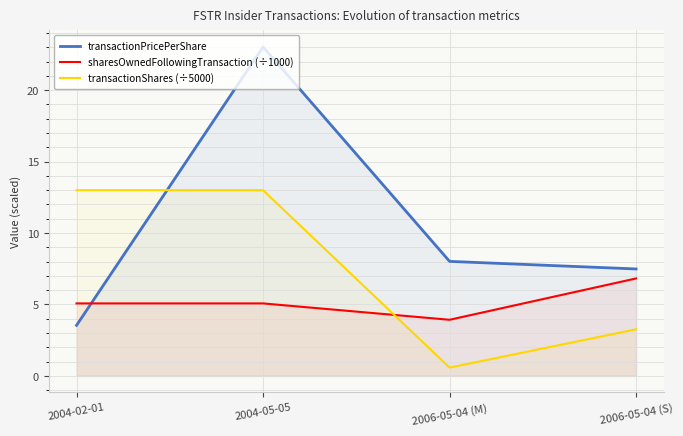

In transactionShares (÷5000), how many points are lower than both neighbors (excluding endpoints)?

1